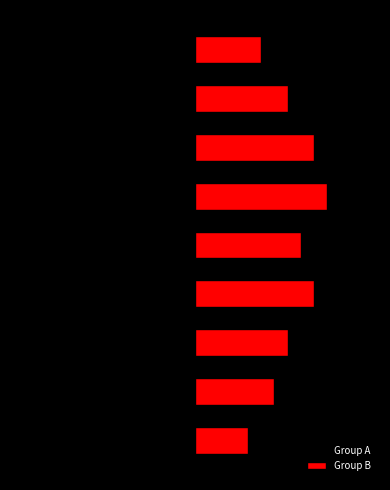

Reading left to right, what are all the values shown in this chart?

Group A: -3	-5	-8	-7	-6	-9	-10	-8	-4
Group B: 4	6	7	9	8	10	9	7	5